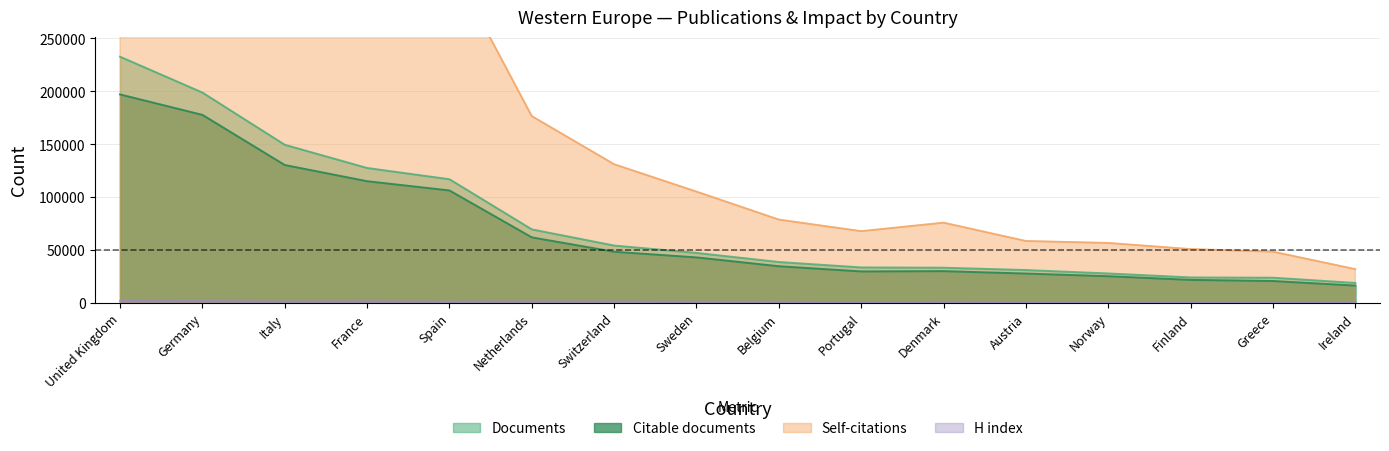

How many interior local valleys does the Citable documents series have?

1